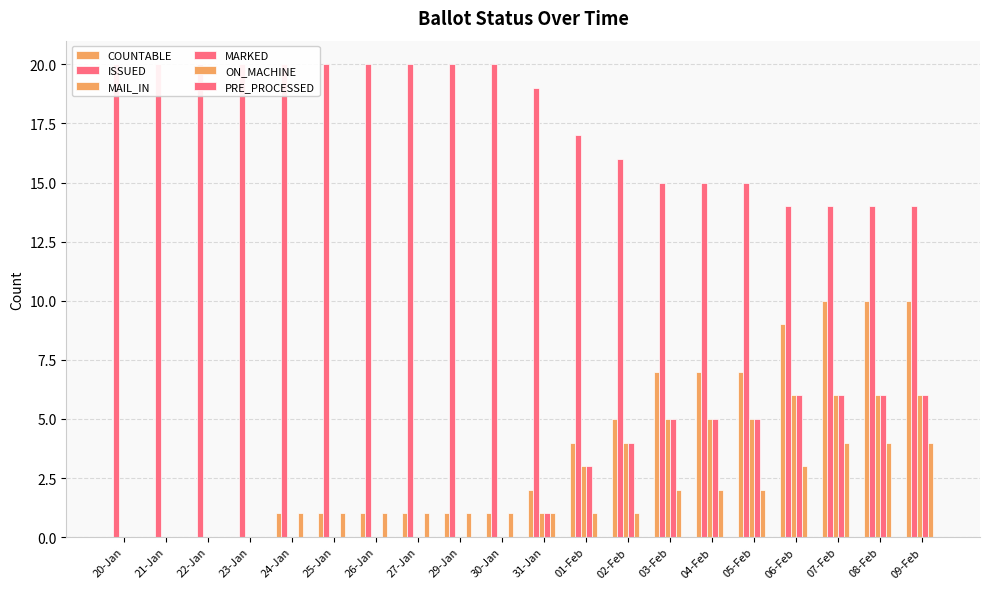

Which category has the highest value in the MARKED series?

06-Feb